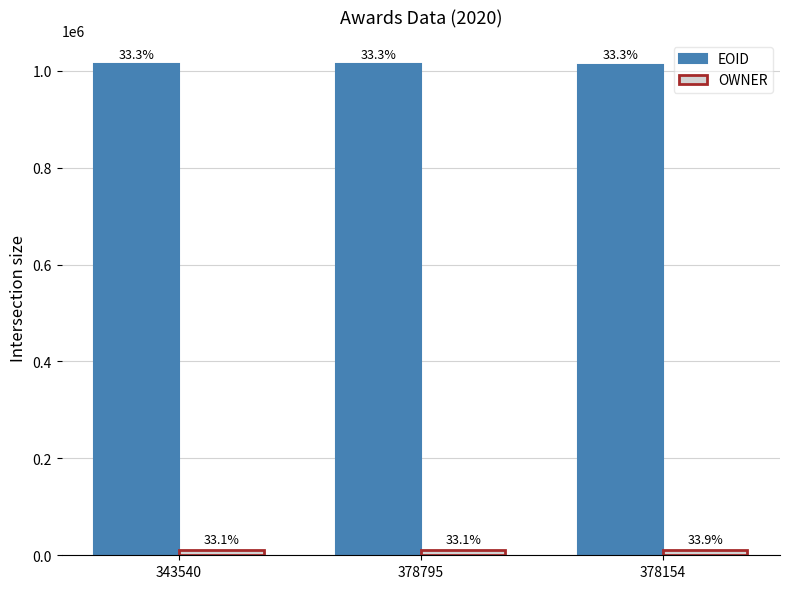

Between 343540 and 378154, which series saw the biggest shift?

EOID